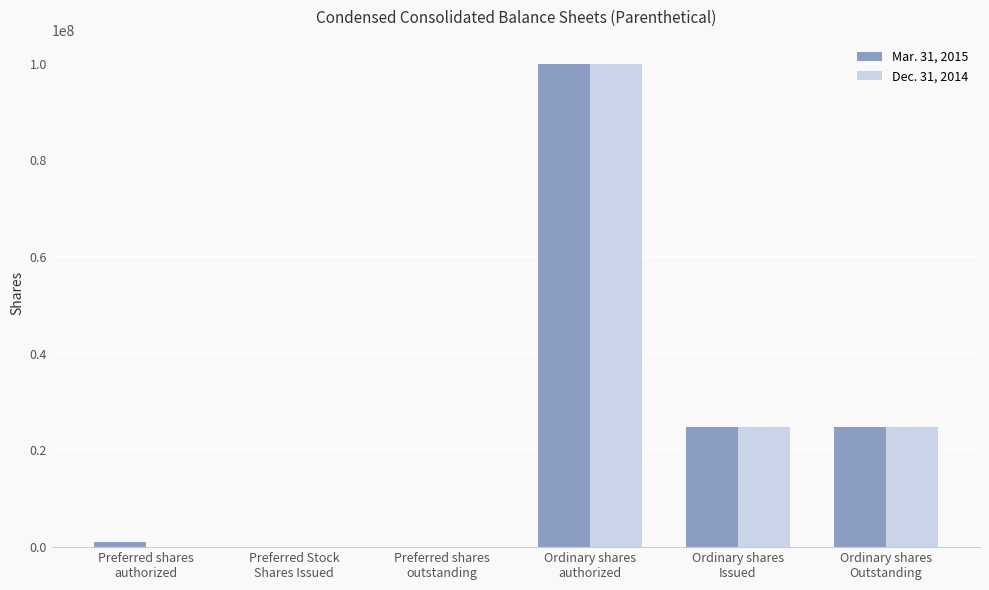

What is the greatest value displayed?

100000000